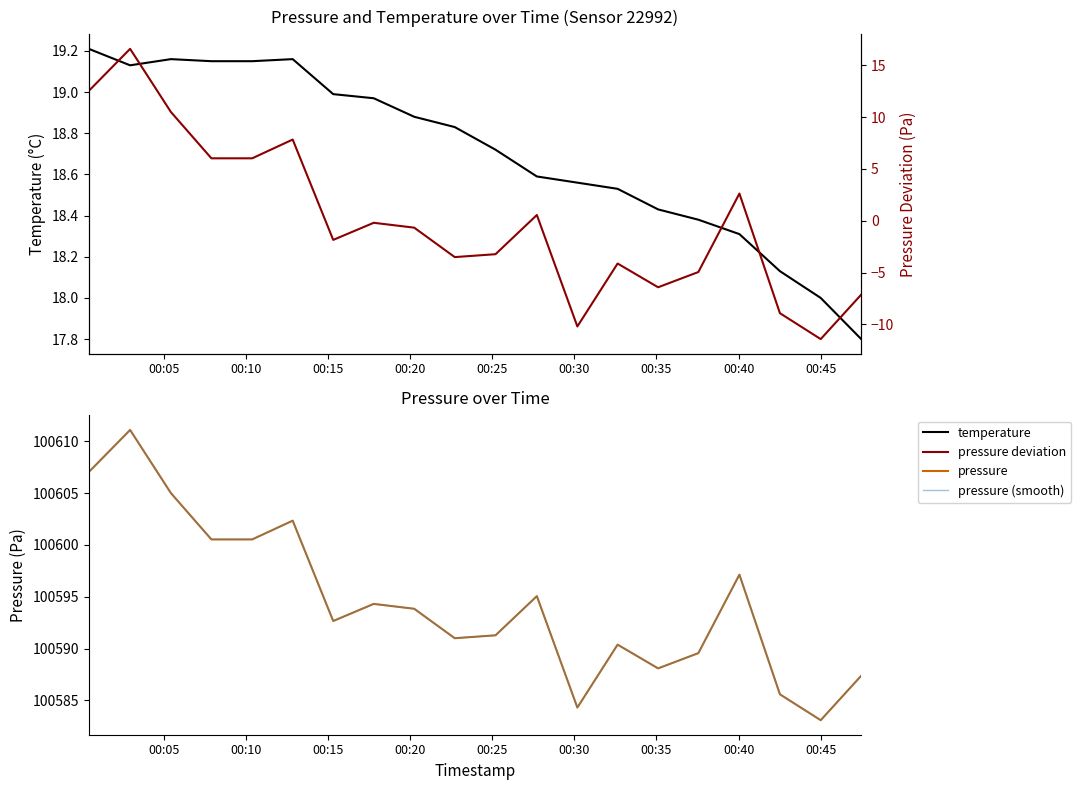

Where is the first local maximum for pressure (smooth)?

00:10